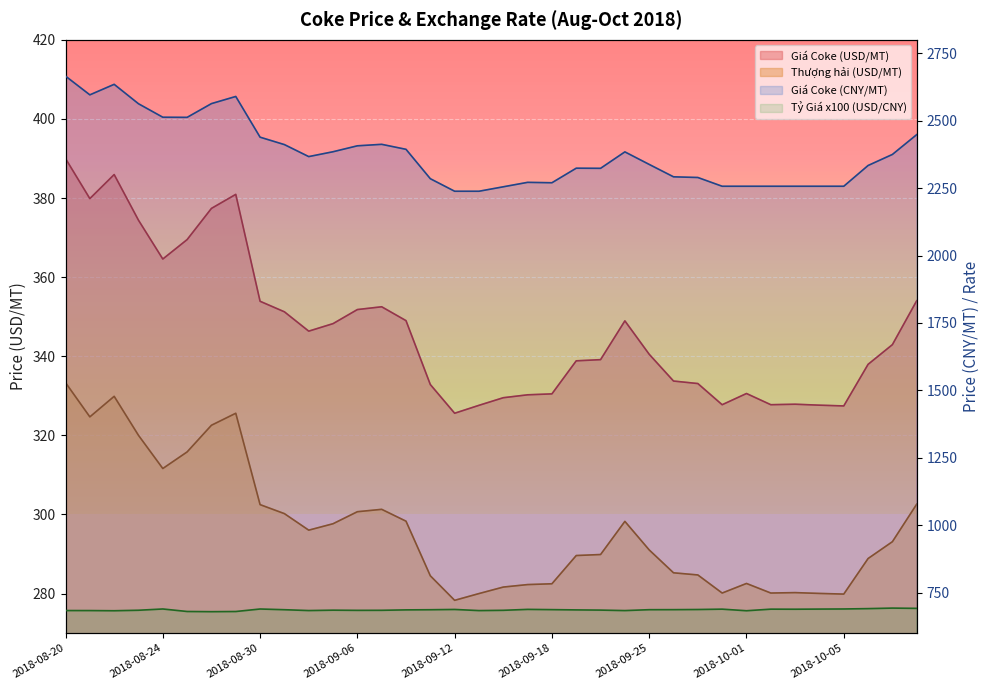

What are all the series names shown in the legend?

Giá Coke (USD/MT), Giá Coke (CNY/MT), Thượng hải (USD/MT), Tỷ Giá (USD/CNY)